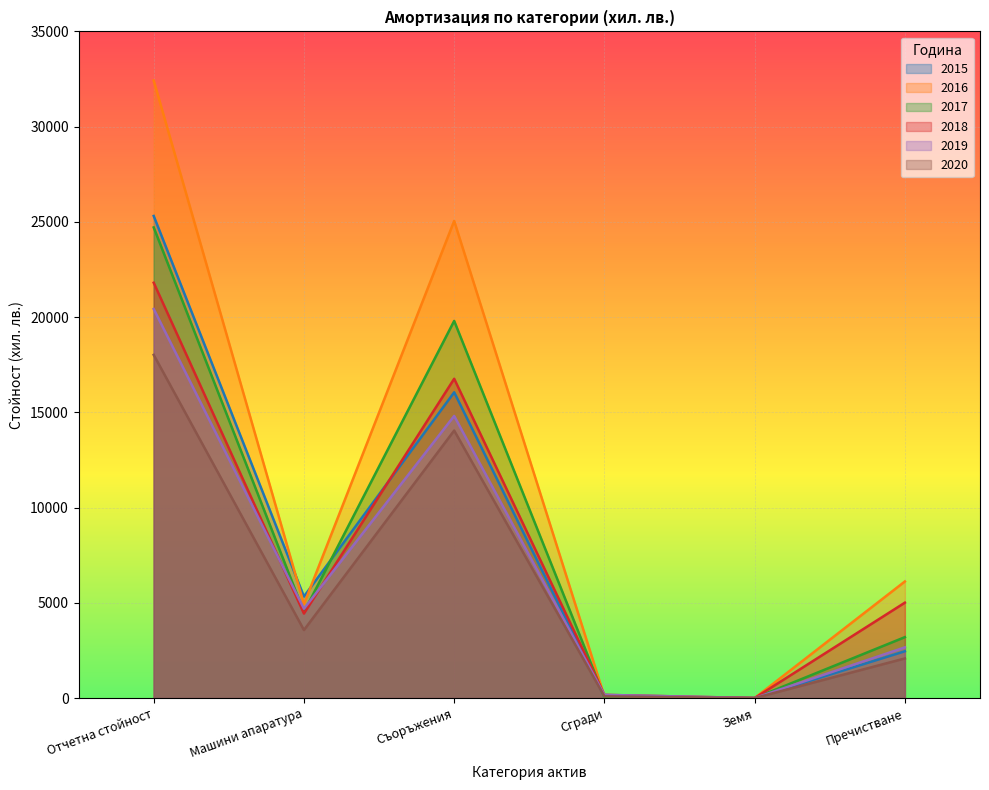

At which label does 2020 reach its minimum?

Земя